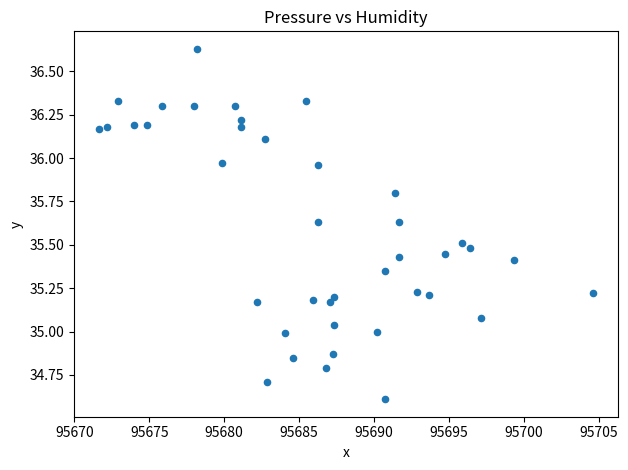

What is the range of Y values (max minus min)?

2.0